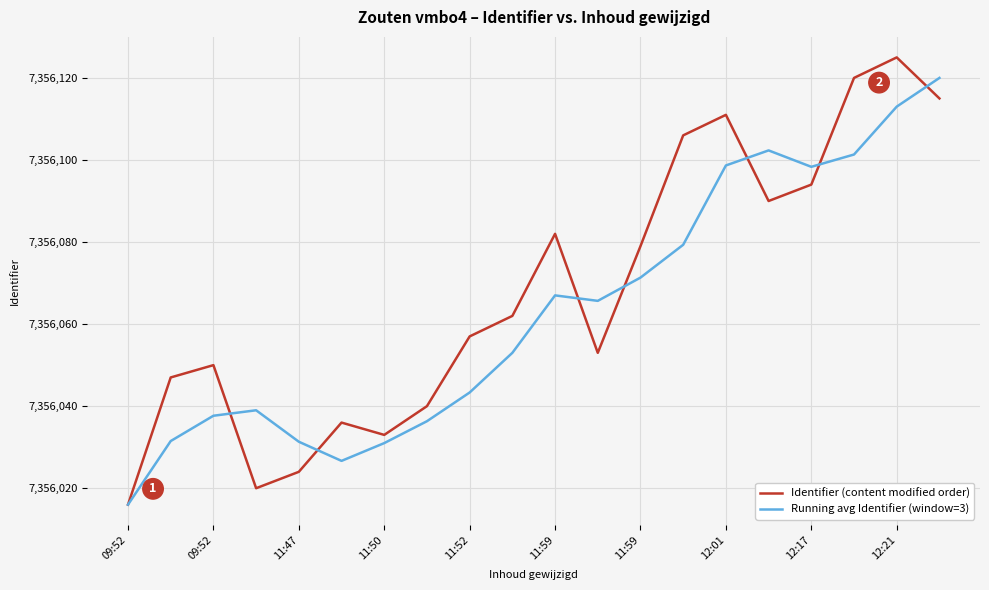

Rank the series by their maximum value, from lowest to highest.

Running avg Identifier (window=3), Identifier (content modified order)